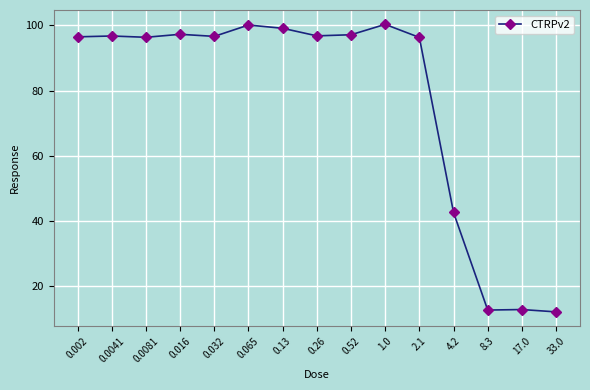

What position from the right is 0.065?

10